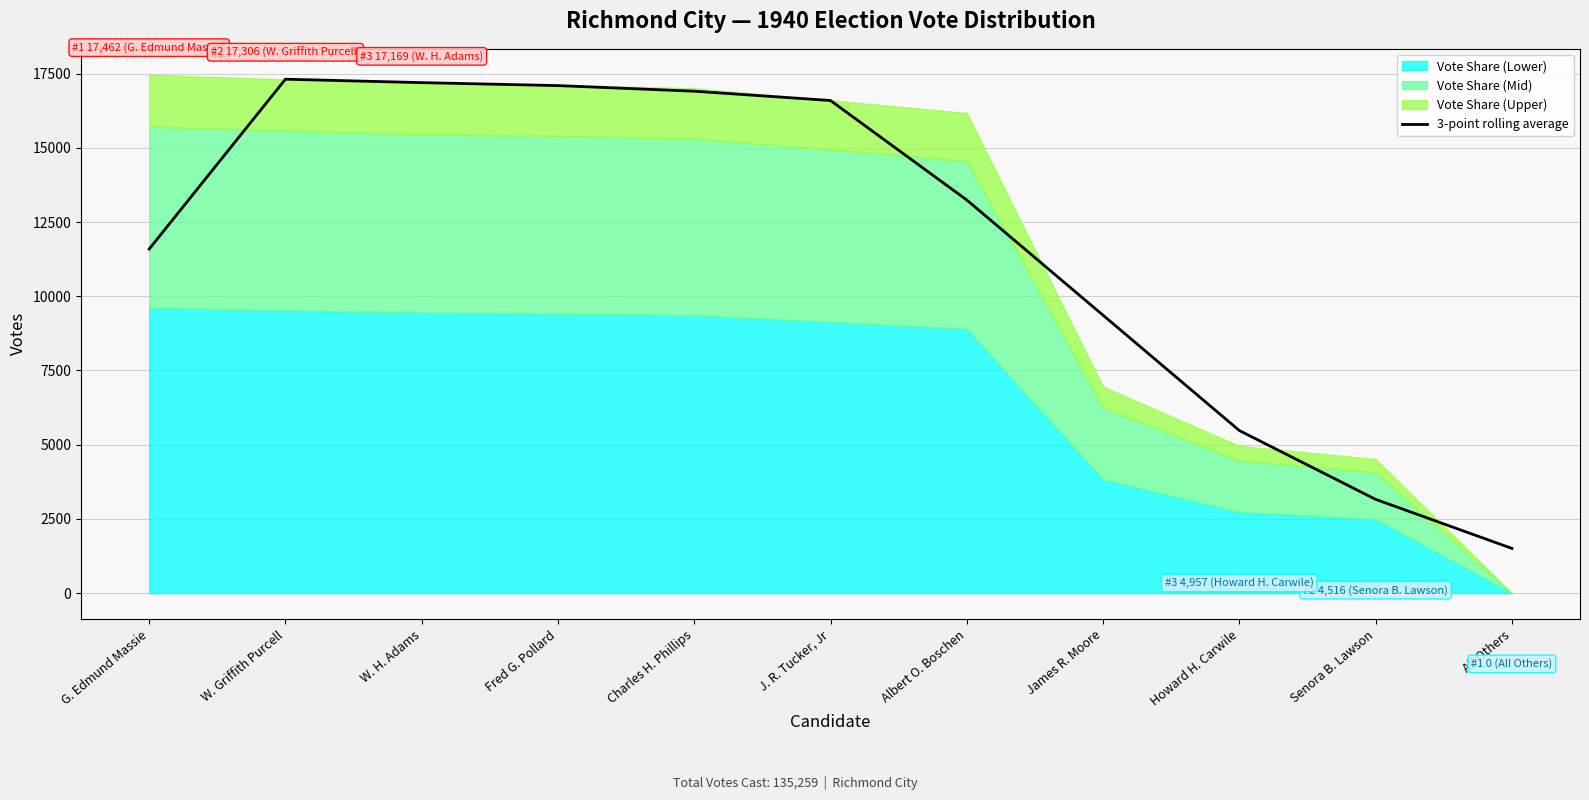

Does the chart have visible grid lines?

Yes